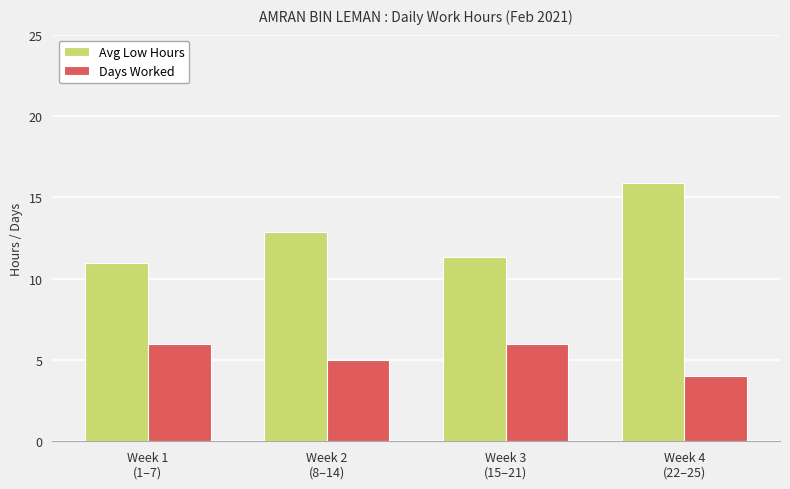

Which label corresponds to the smallest value in the chart?

Week 4
(22–25)